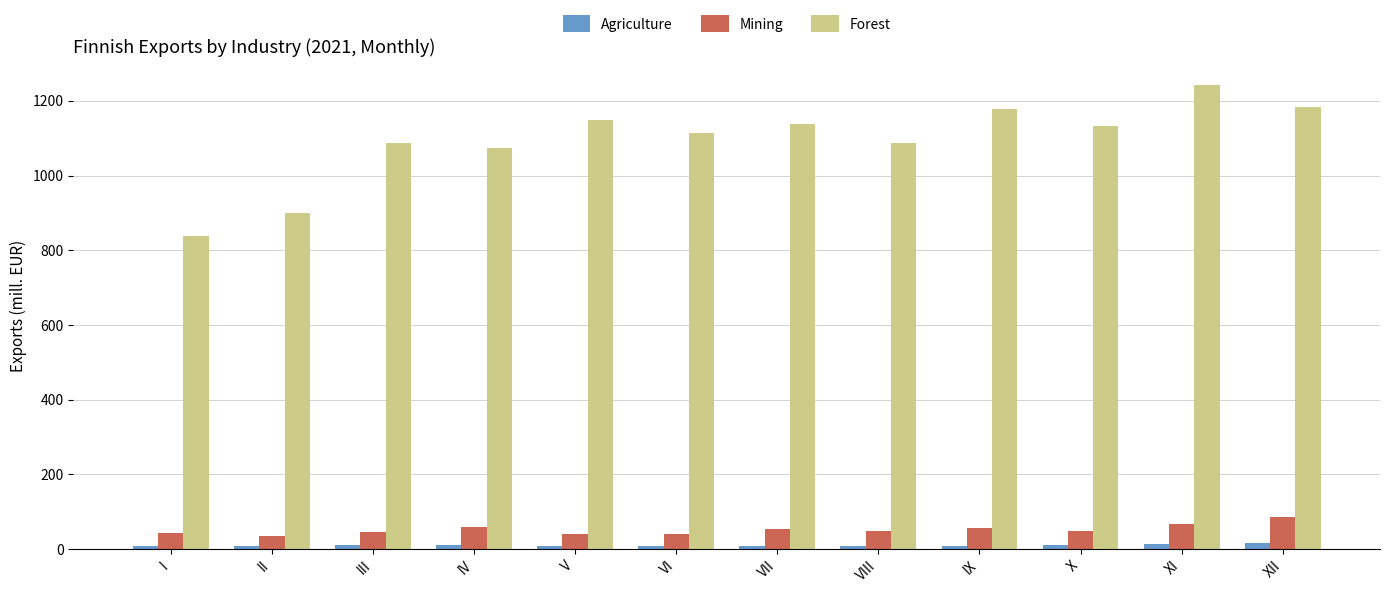

What is the sum of all Mining values?

628.2